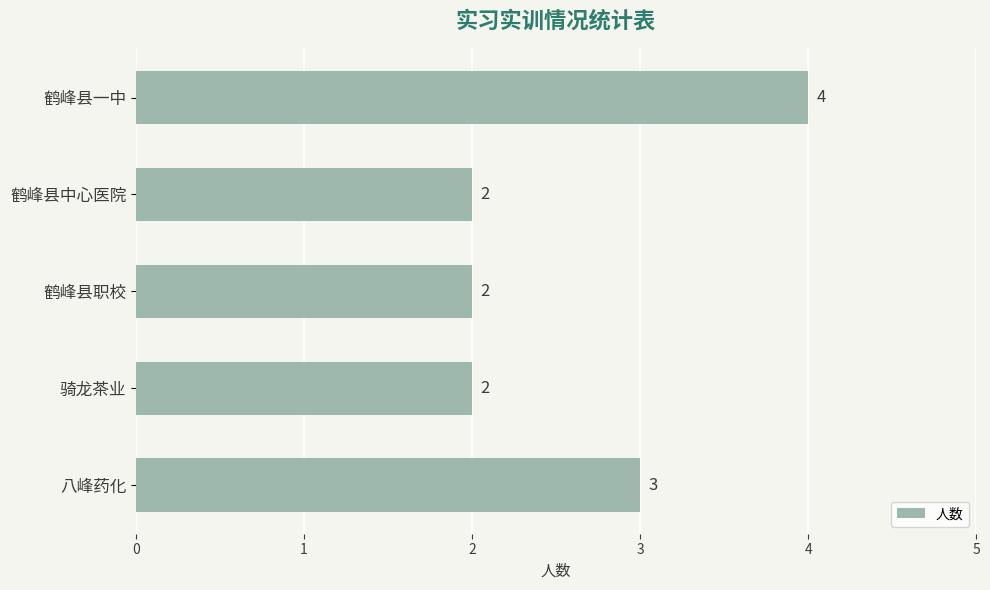

What is the difference between the maximum and minimum values?

2